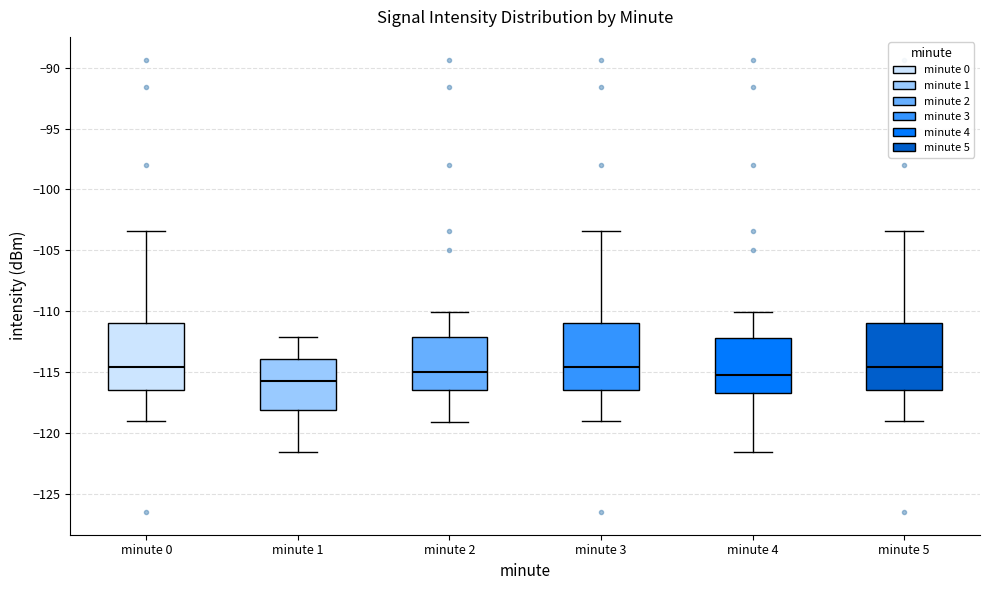

Reading left to right, read every box against the y-axis: the position of its median line, the range the box covers, and the ends of its whiskers. The values are not printed on the chart, so give them approximately, as read against the axis.

minute 0: median -114.5, box -116.5 to -111.0, whiskers -119.0 to -103.5
minute 1: median -115.5, box -118.0 to -114.0, whiskers -121.5 to -112.0
minute 2: median -115.0, box -116.5 to -112.0, whiskers -119.0 to -110.0
minute 3: median -114.5, box -116.5 to -111.0, whiskers -119.0 to -103.5
minute 4: median -115.5, box -116.5 to -112.0, whiskers -121.5 to -110.0
minute 5: median -114.5, box -116.5 to -111.0, whiskers -119.0 to -103.5